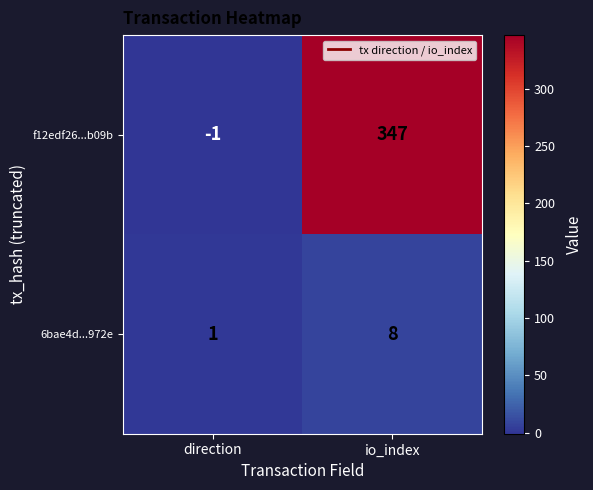

What is the total value across all series at io_index?

355